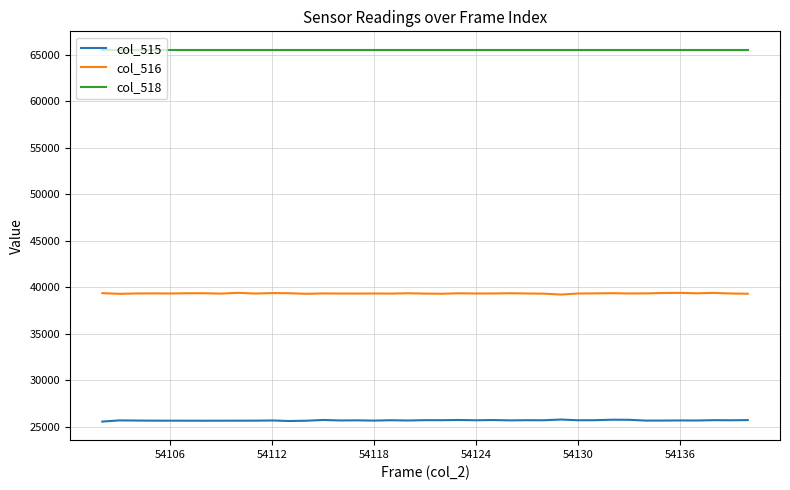

List the series in order of their peak value, highest first.

col_518, col_516, col_515